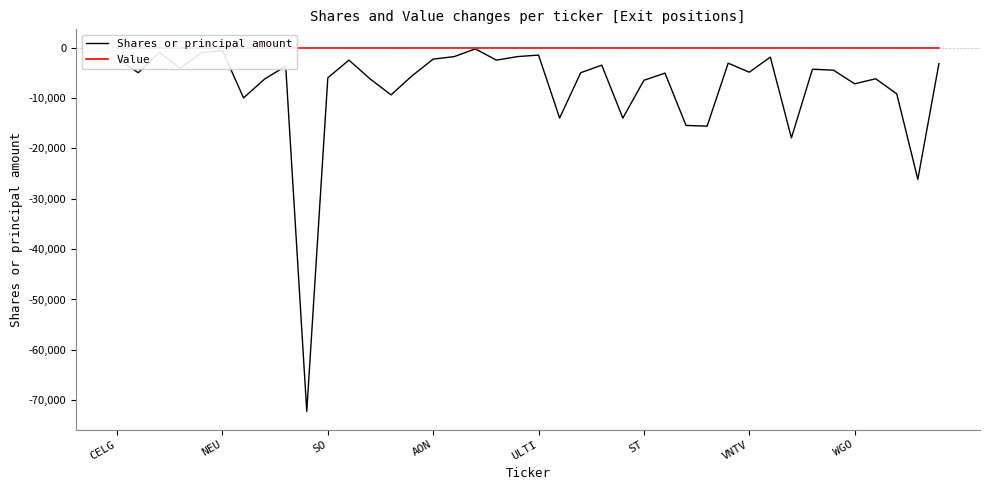

Which has a higher value, 33 or CELG?

CELG